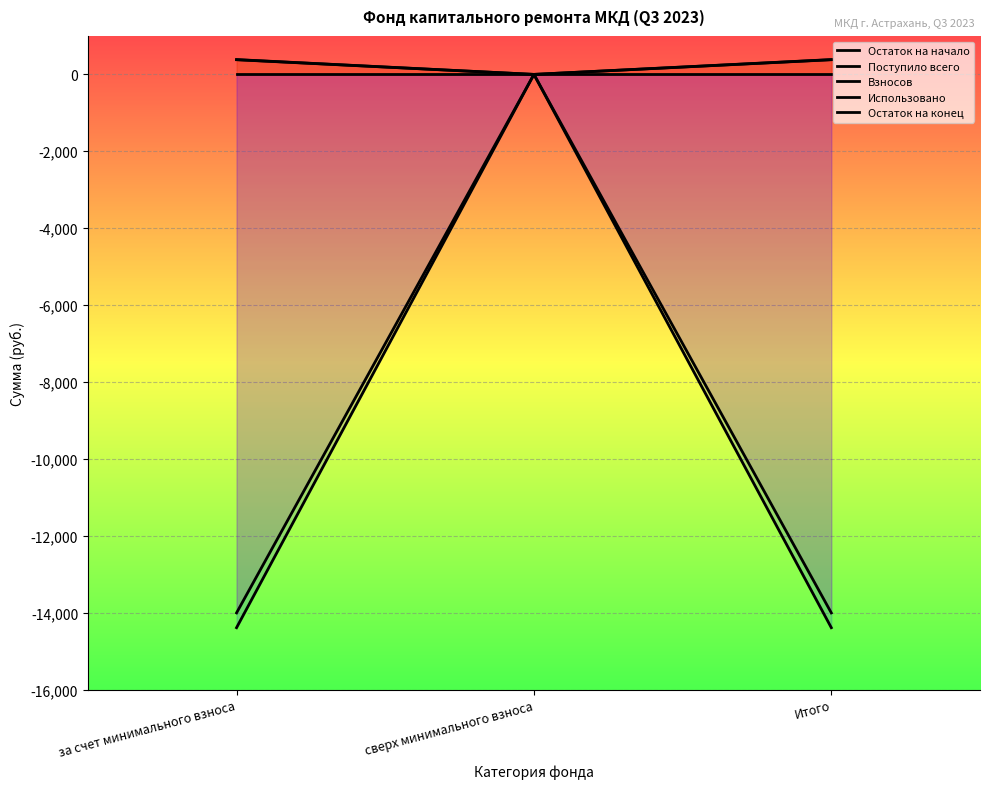

What is the total value across all series at за счет минимального взноса?

-27630.1